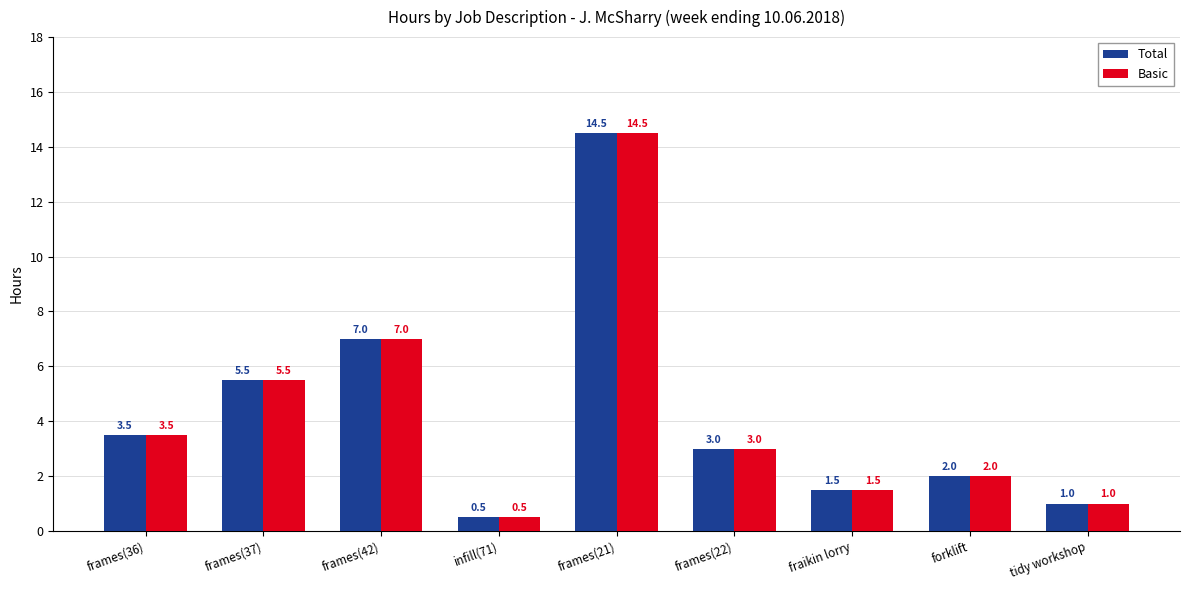

True or false: Basic has a value of 7.0 at frames(42).

True